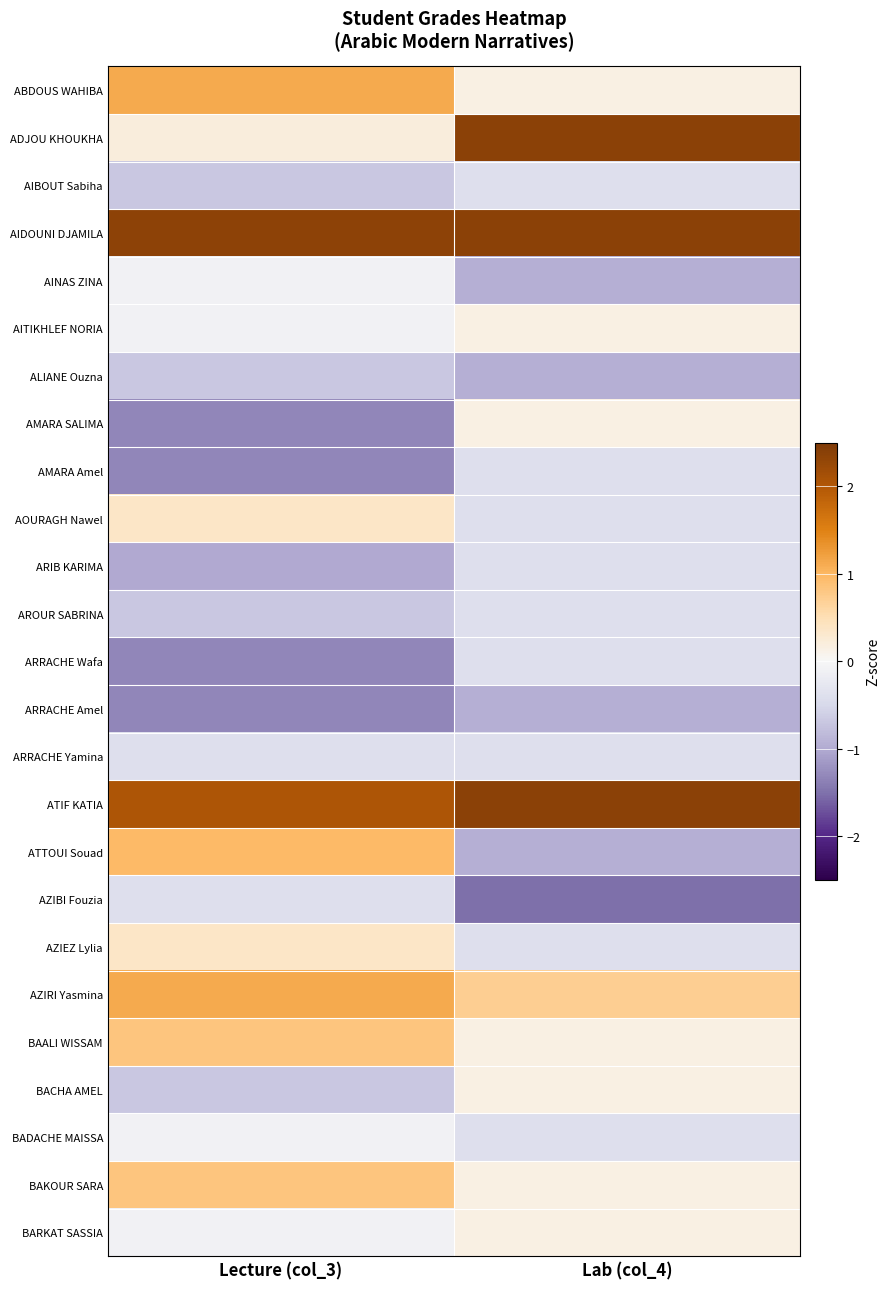

Reading left to right, what are all the values shown in this chart?

ABDOUS WAHIBA: Lecture (col_3)=1.1	Lab (col_4)=0.2
ADJOU KHOUKHA: Lecture (col_3)=0.2	Lab (col_4)=2.4
AIBOUT Sabiha: Lecture (col_3)=-0.7	Lab (col_4)=-0.4
AIDOUNI DJAMILA: Lecture (col_3)=2.3	Lab (col_4)=2.4
AINAS ZINA: Lecture (col_3)=-0.1	Lab (col_4)=-1.0
AITIKHLEF NORIA: Lecture (col_3)=-0.1	Lab (col_4)=0.2
ALIANE Ouzna: Lecture (col_3)=-0.7	Lab (col_4)=-1.0
AMARA SALIMA: Lecture (col_3)=-1.3	Lab (col_4)=0.2
AMARA Amel: Lecture (col_3)=-1.3	Lab (col_4)=-0.4
AOURAGH Nawel: Lecture (col_3)=0.4	Lab (col_4)=-0.4
ARIB KARIMA: Lecture (col_3)=-1.0	Lab (col_4)=-0.4
AROUR SABRINA: Lecture (col_3)=-0.7	Lab (col_4)=-0.4
ARRACHE Wafa: Lecture (col_3)=-1.3	Lab (col_4)=-0.4
ARRACHE Amel: Lecture (col_3)=-1.3	Lab (col_4)=-1.0
ARRACHE Yamina: Lecture (col_3)=-0.4	Lab (col_4)=-0.4
ATIF KATIA: Lecture (col_3)=2.0	Lab (col_4)=2.4
ATTOUI Souad: Lecture (col_3)=1.0	Lab (col_4)=-1.0
AZIBI Fouzia: Lecture (col_3)=-0.4	Lab (col_4)=-1.5
AZIEZ Lylia: Lecture (col_3)=0.4	Lab (col_4)=-0.4
AZIRI Yasmina: Lecture (col_3)=1.1	Lab (col_4)=0.7
BAALI WISSAM: Lecture (col_3)=0.8	Lab (col_4)=0.2
BACHA AMEL: Lecture (col_3)=-0.7	Lab (col_4)=0.2
BADACHE MAISSA: Lecture (col_3)=-0.1	Lab (col_4)=-0.4
BAKOUR SARA: Lecture (col_3)=0.8	Lab (col_4)=0.2
BARKAT SASSIA: Lecture (col_3)=-0.1	Lab (col_4)=0.2